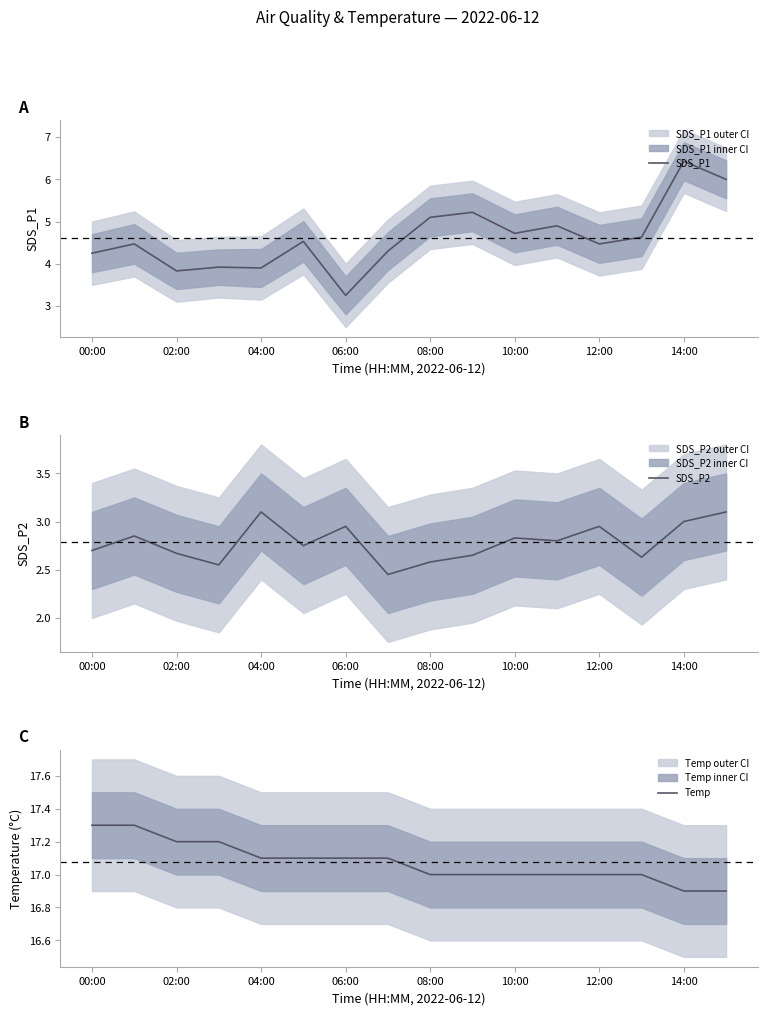

Which label corresponds to the smallest value in the chart?

14:00